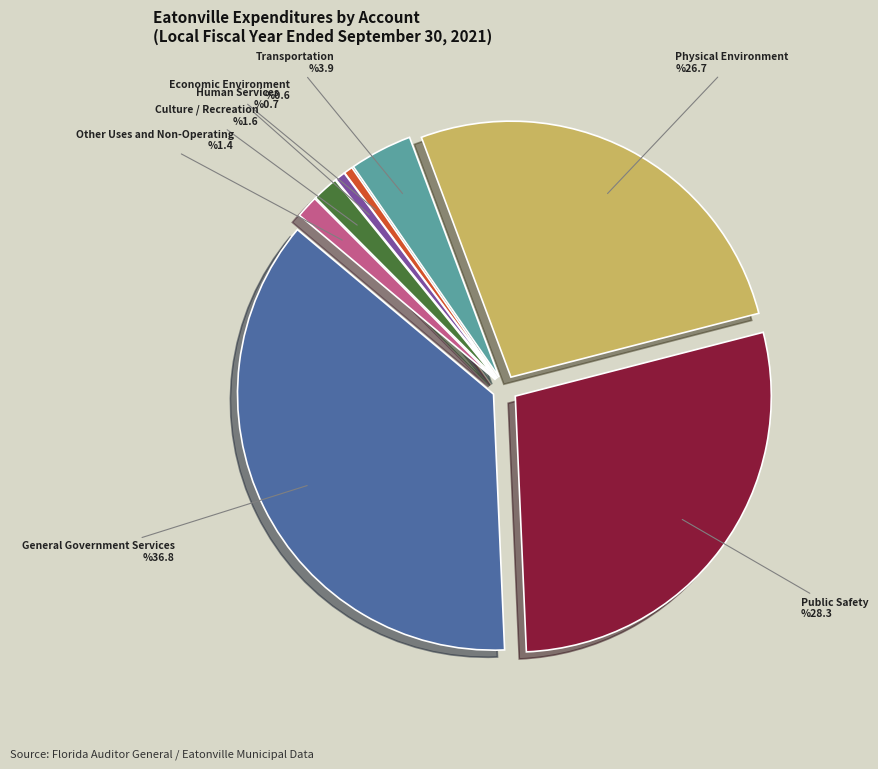

Between Culture / Recreation and Economic Environment, which is larger?

Culture / Recreation